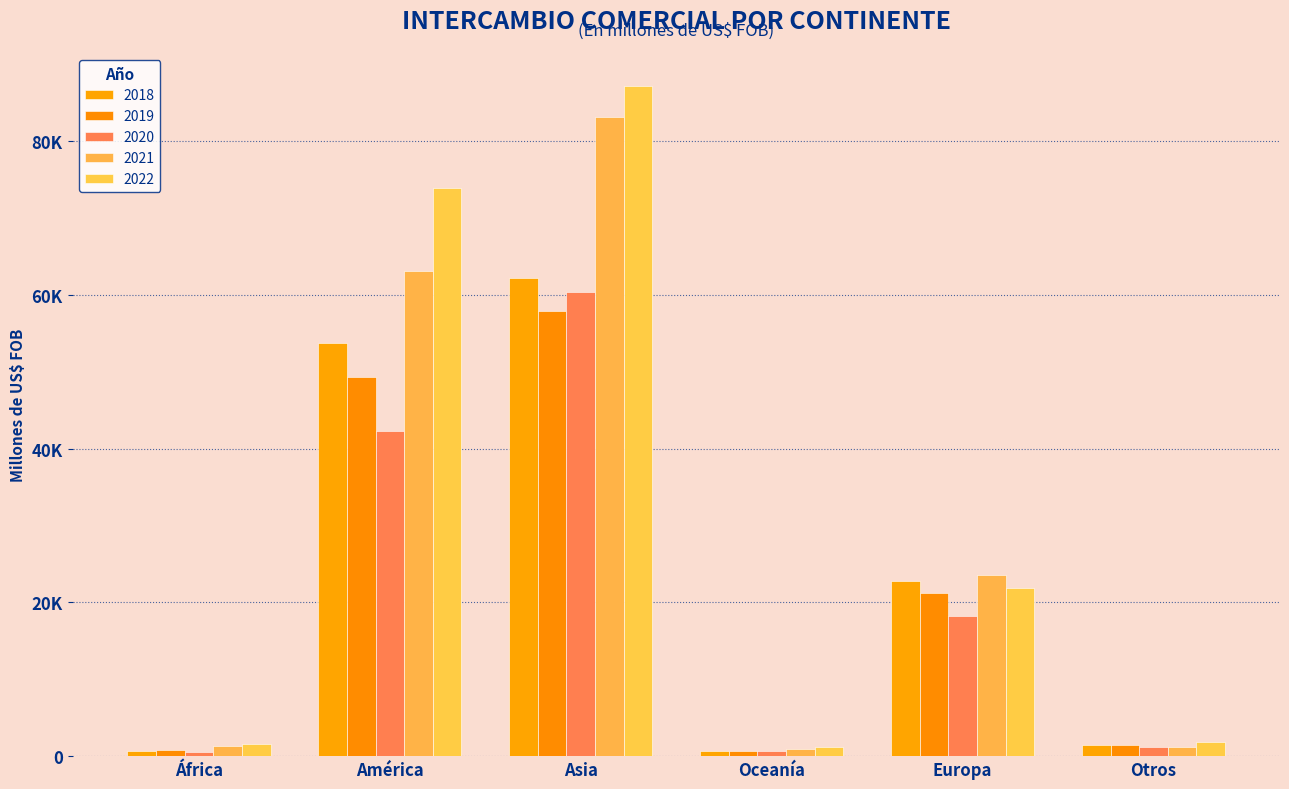

Does the chart contain any negative values?

No